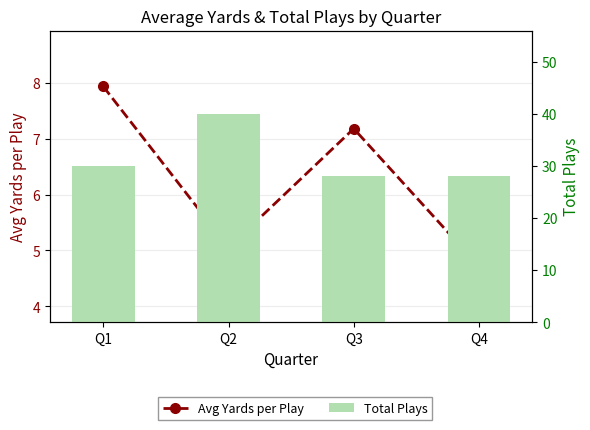

Reading right to left, extract all data points from this chart.

Avg Yards per Play: Q4=4.7	Q3=7.2	Q2=5.0	Q1=7.9
Total Plays: Q4=28.0	Q3=28.0	Q2=40.0	Q1=30.0